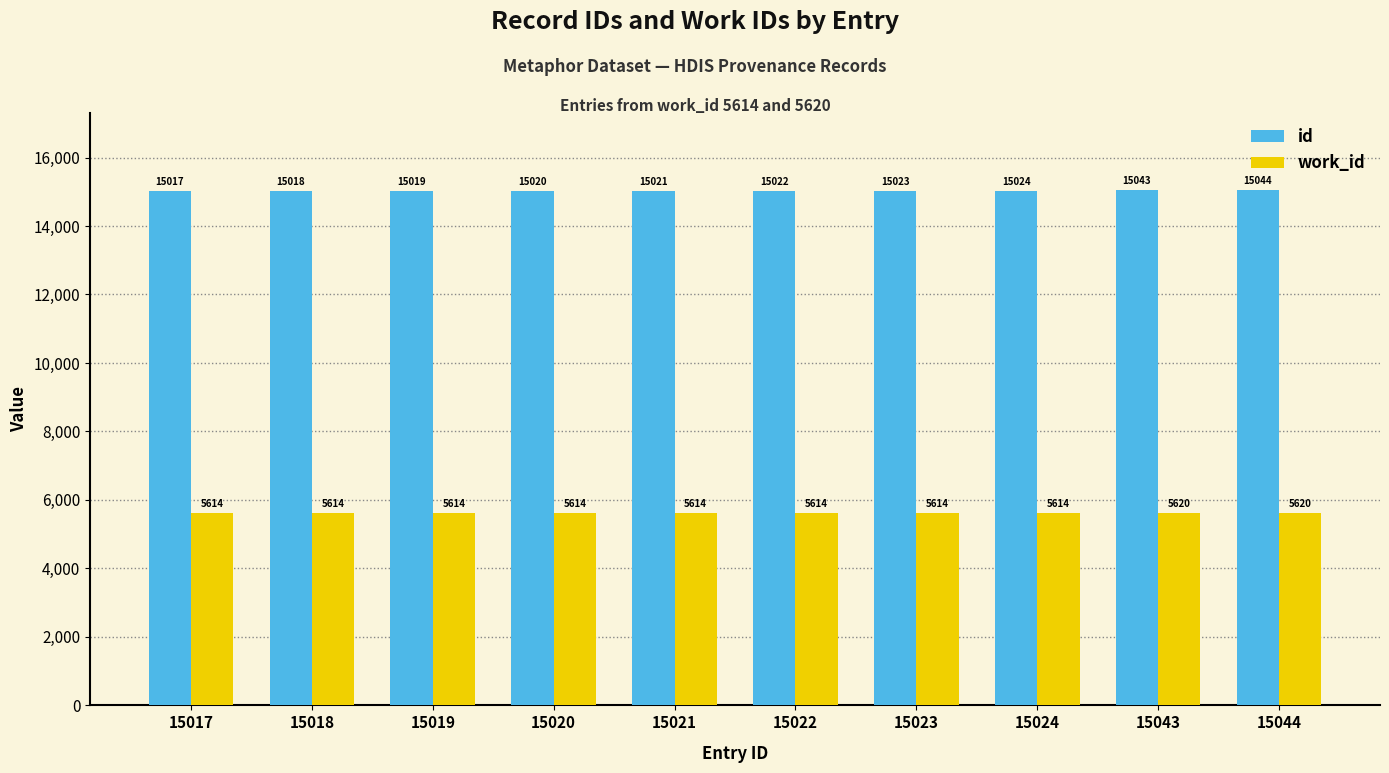

Reading left to right, transcribe all the data shown in this chart.

id: 15017	15018	15019	15020	15021	15022	15023	15024	15043	15044
work_id: 5614	5614	5614	5614	5614	5614	5614	5614	5620	5620